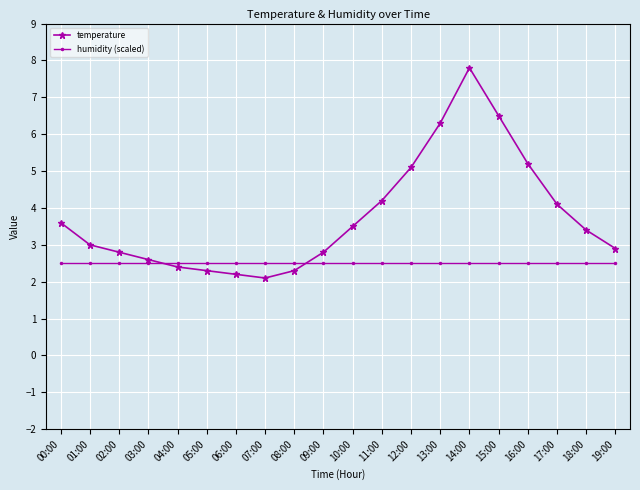

What is the total value across all series at 08:00?

4.8